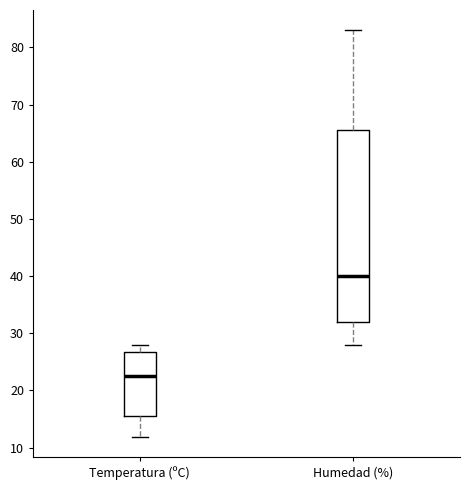

Which box has the lowest median line?

Temperatura (ºC)